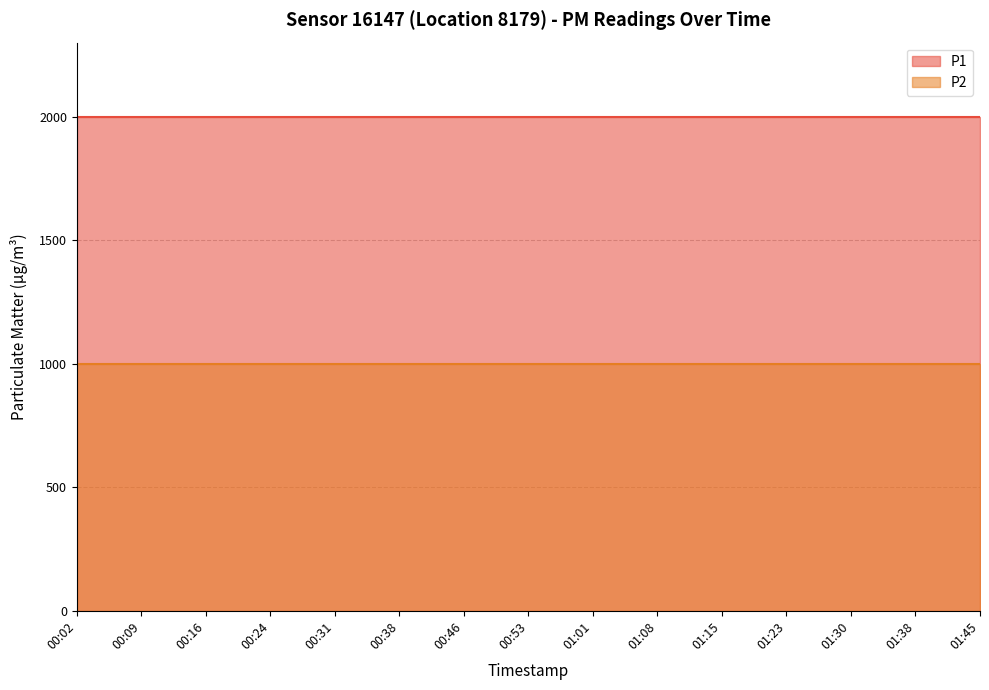

Between 00:16 and 00:31, which series saw the biggest shift?

P1